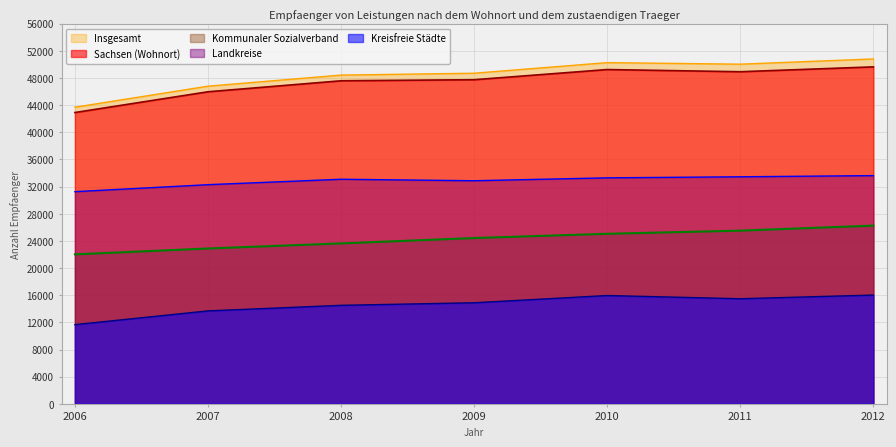

Which label corresponds to the smallest value in the chart?

2006